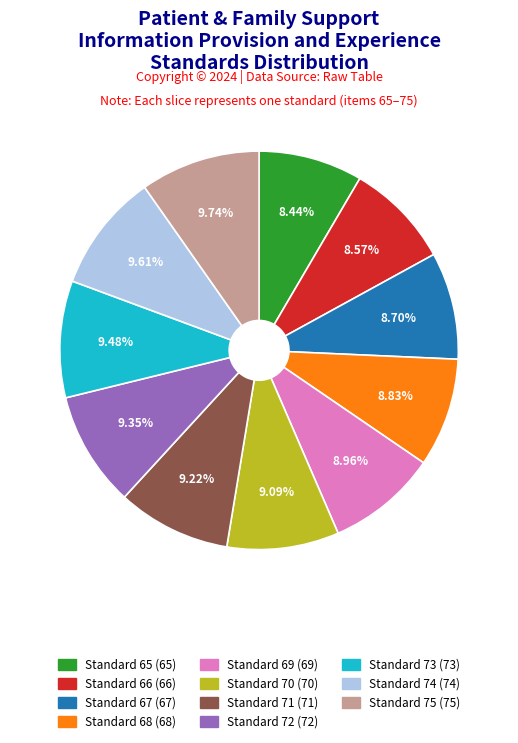

Is there a majority slice in this chart?

No